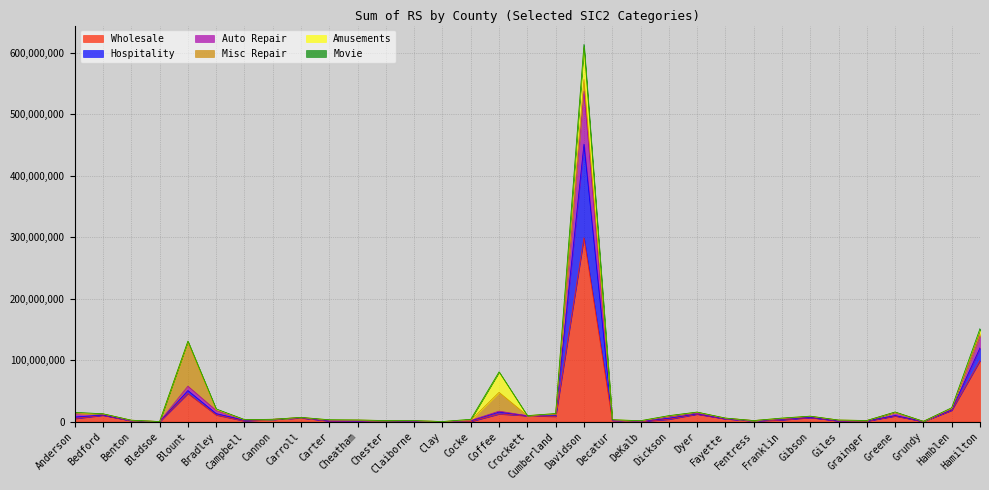

True or false: Wholesale has a value of 2185043 at Decatur.

True